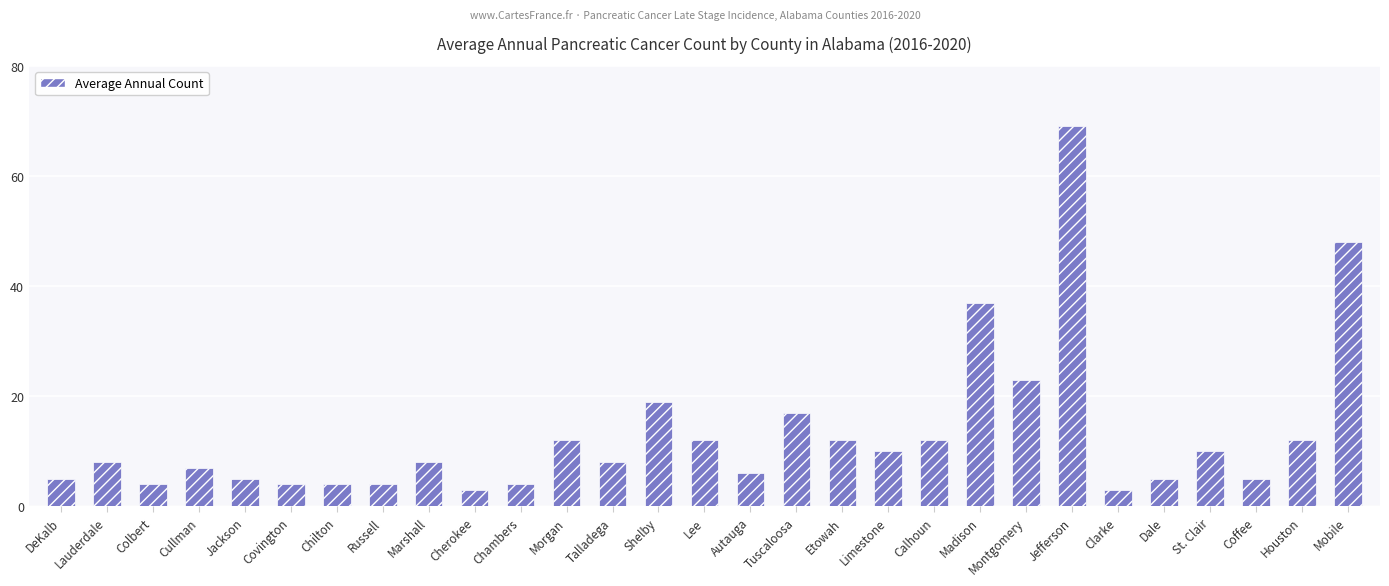

What is the value of the 19th bar from the left?

10